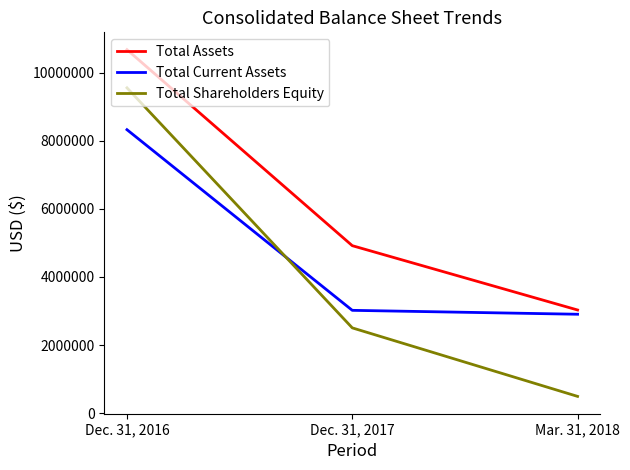

The value of Total Shareholders Equity at Dec. 31, 2017 is 3763627. True or false?

False